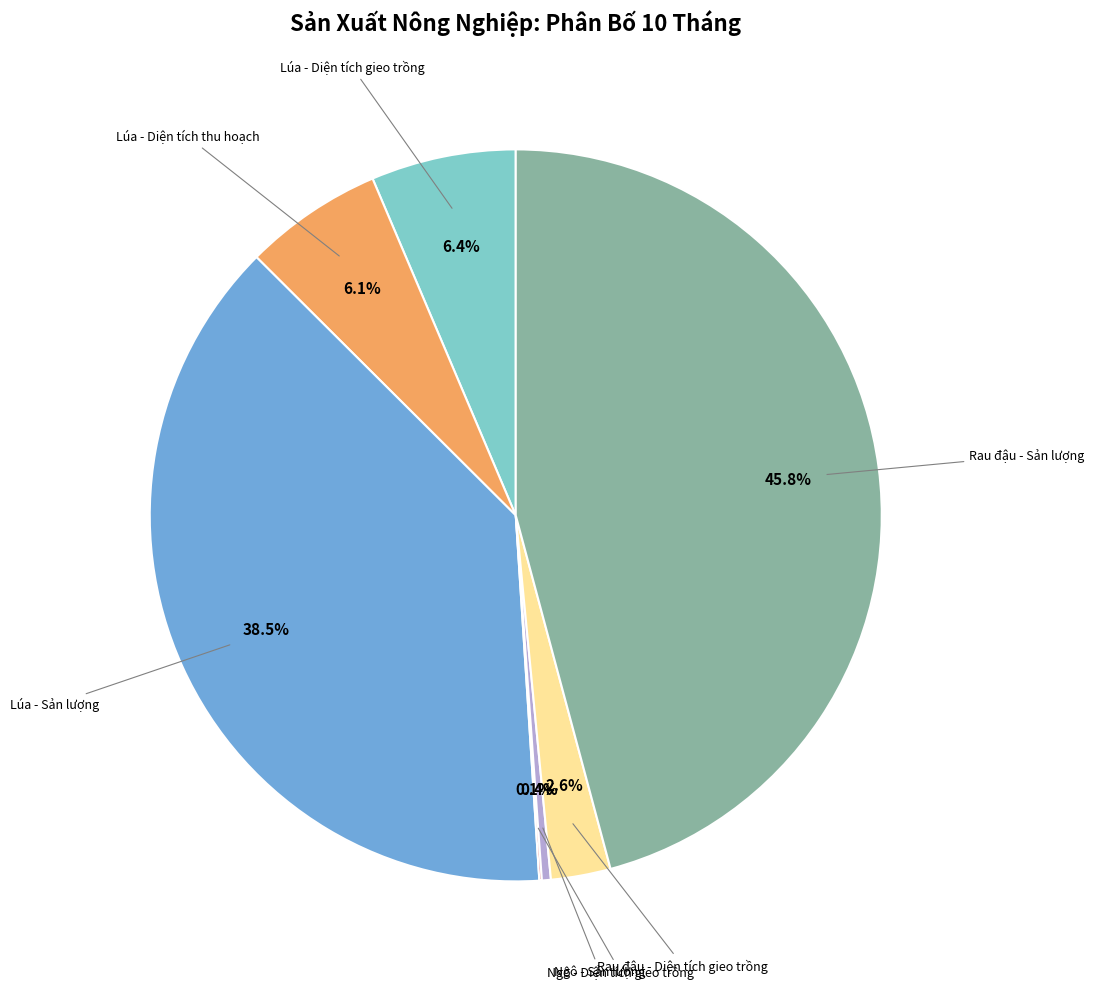

Does any single category account for the majority?

No